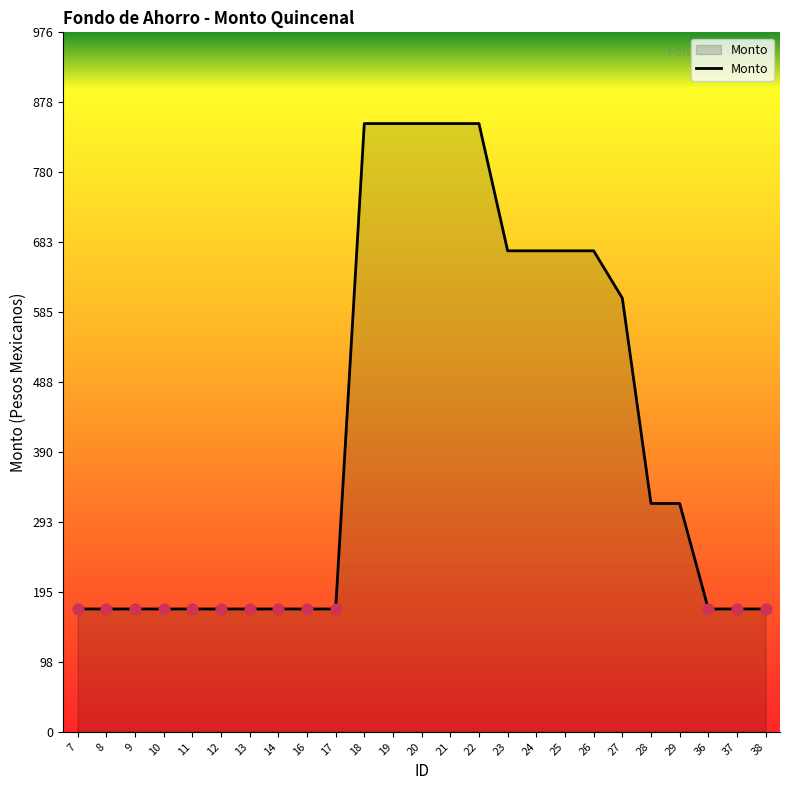

Between 29 and 18, which is larger?

18